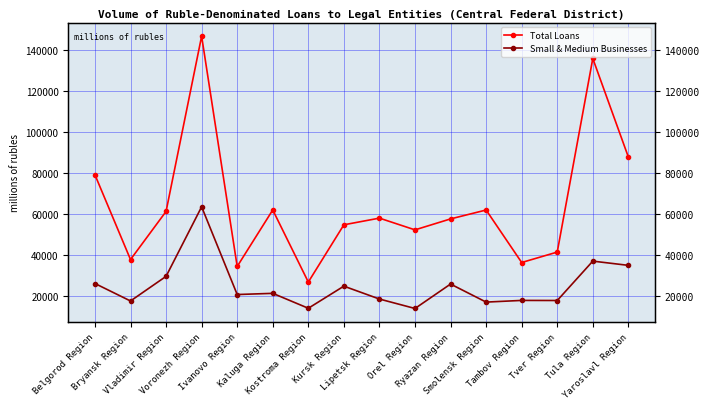

Is it true that Small & Medium Businesses equals 35044 at Belgorod Region?

False